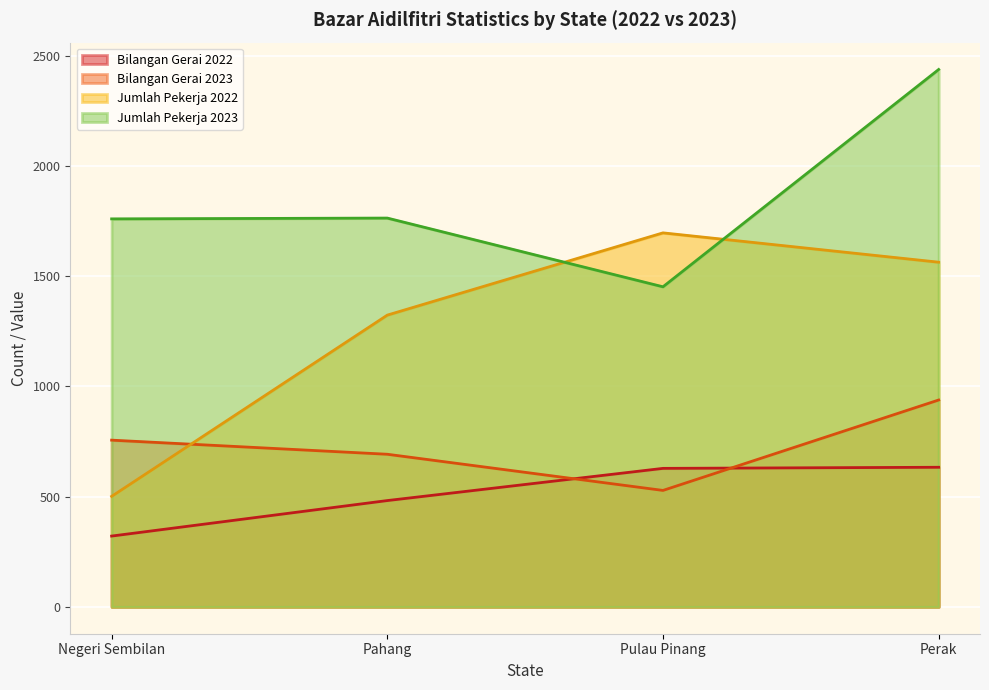

What is the difference between the Jumlah Pekerja 2022 values at Pulau Pinang and Negeri Sembilan?

1195.0